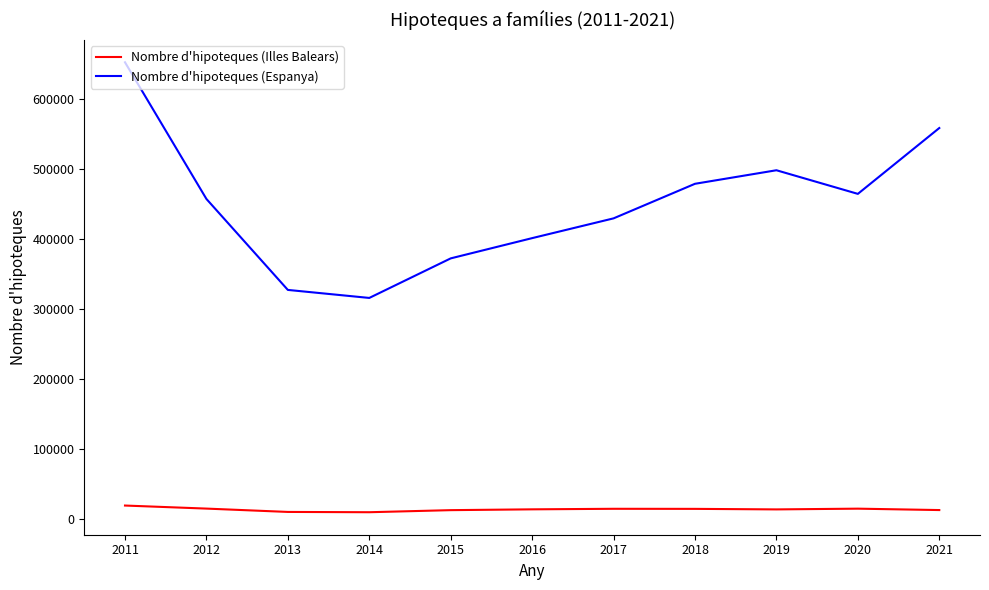

True or false: Nombre d'hipoteques (Espanya) and Nombre d'hipoteques (Illes Balears) cross at least once.

False